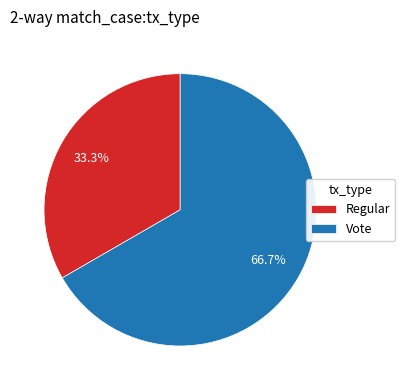

To the nearest percent, what portion does Vote represent?

67%